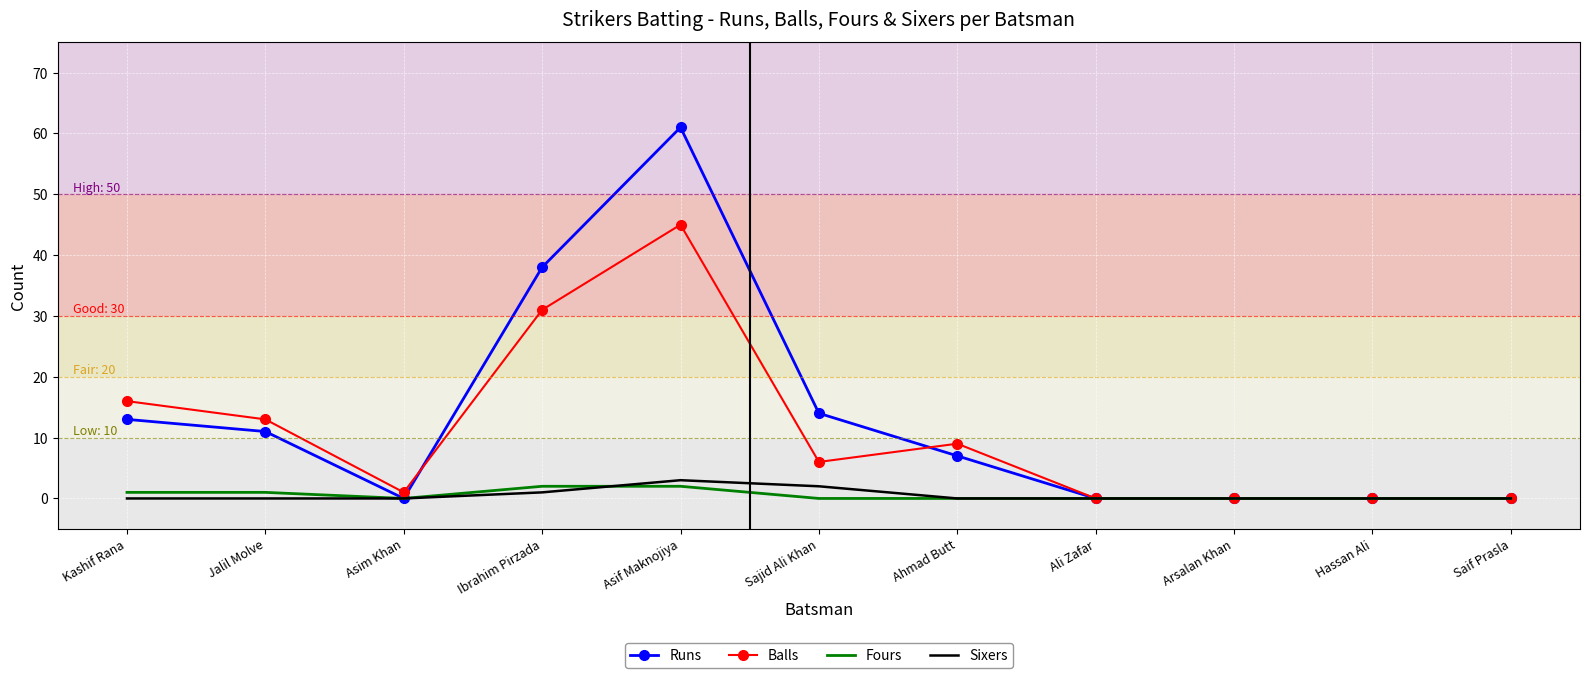

Where does the Runs series first go above 7?

Kashif Rana